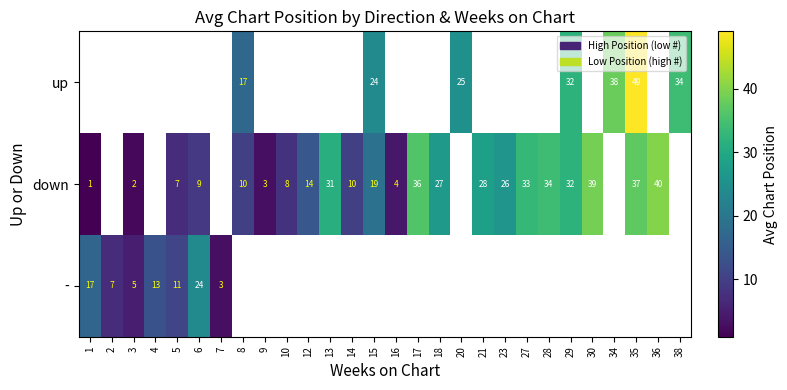

The value of down at 23 is 26. True or false?

True